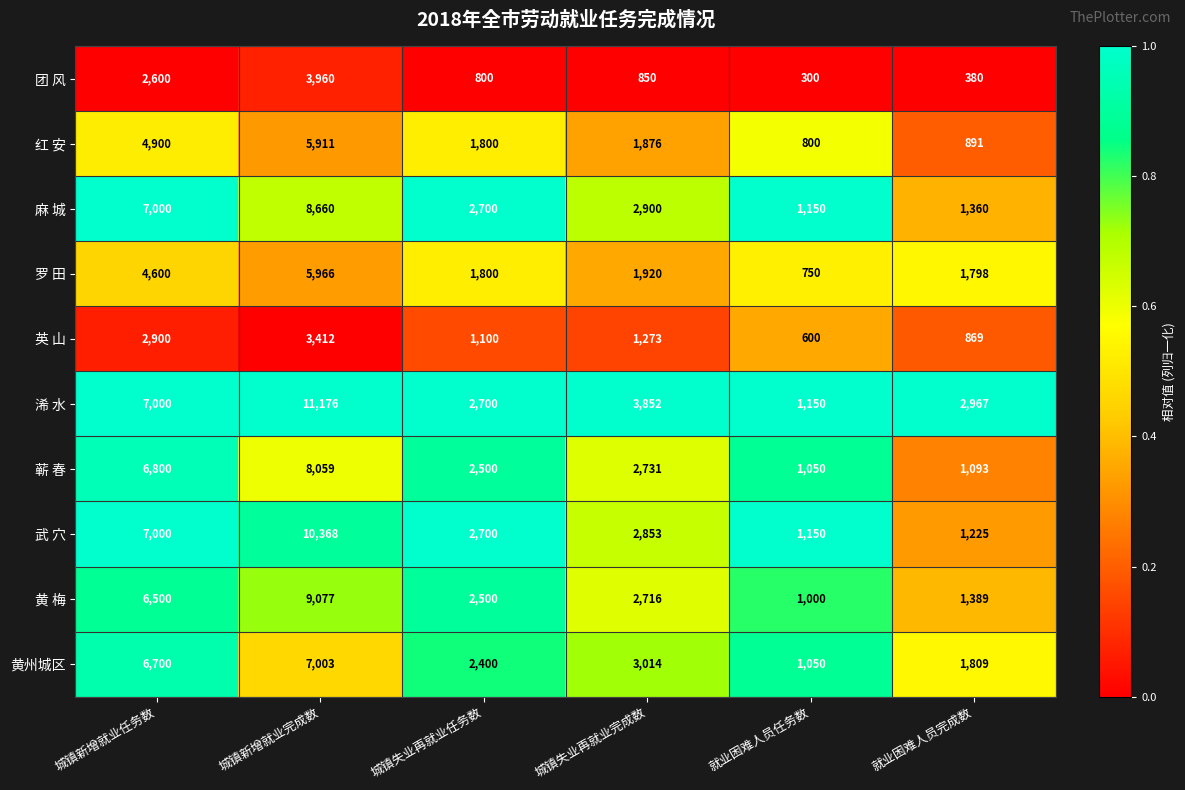

At which category is the sum across all series the highest?

城镇新增就业完成数